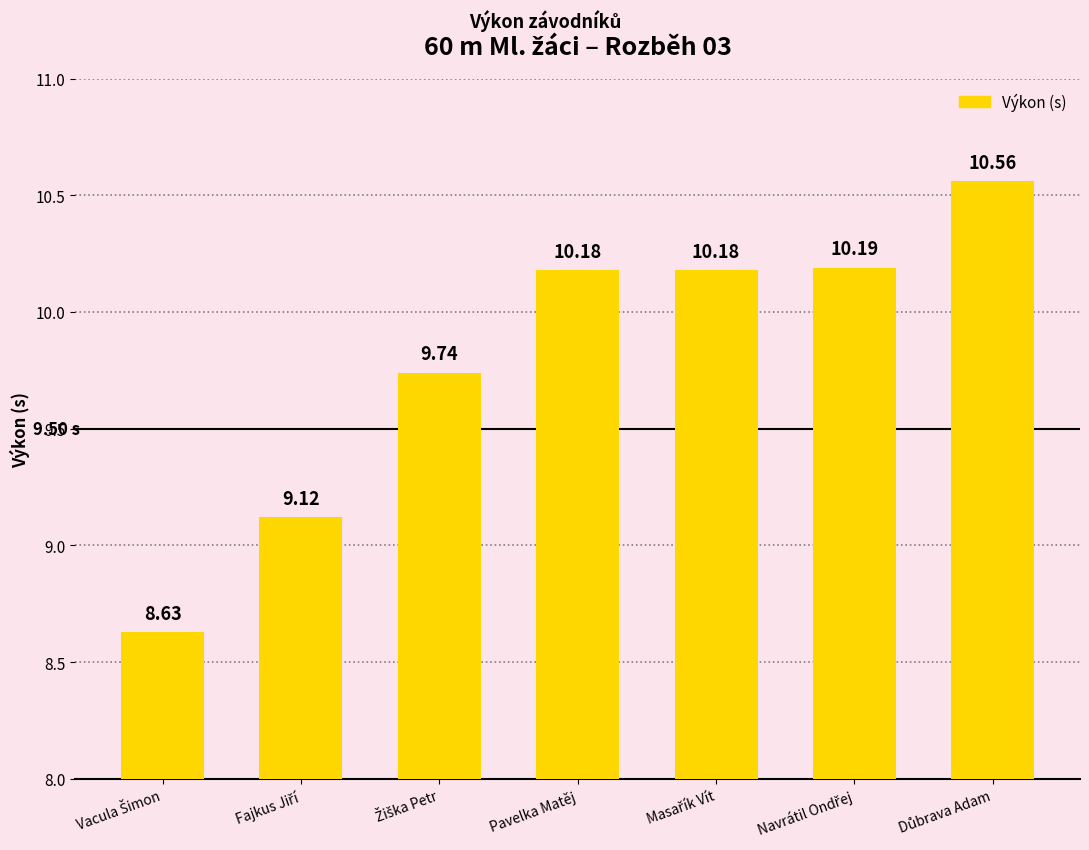

What is the difference between the maximum and minimum values?

1.9